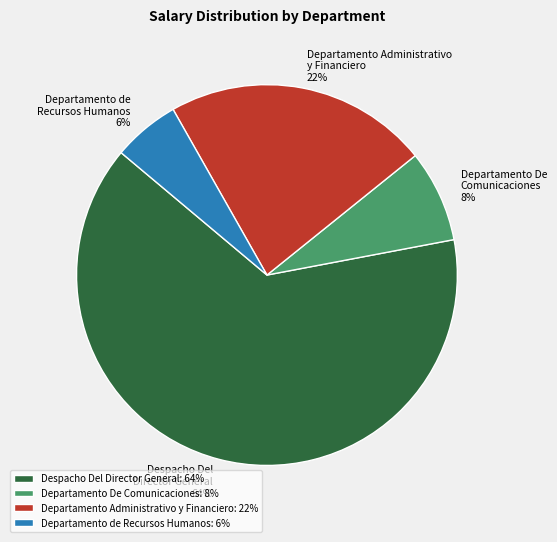

Does Despacho Del Director General account for over 50% of the chart?

Yes